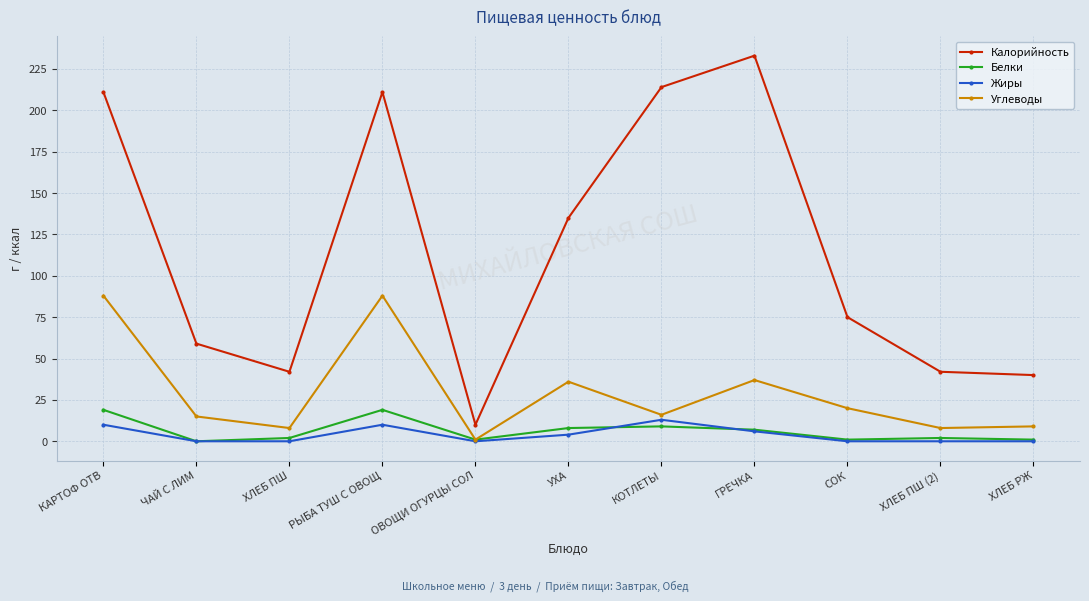

Which series changed the most between РЫБА ТУШ С ОВОЩ and ХЛЕБ ПШ (2)?

Калорийность